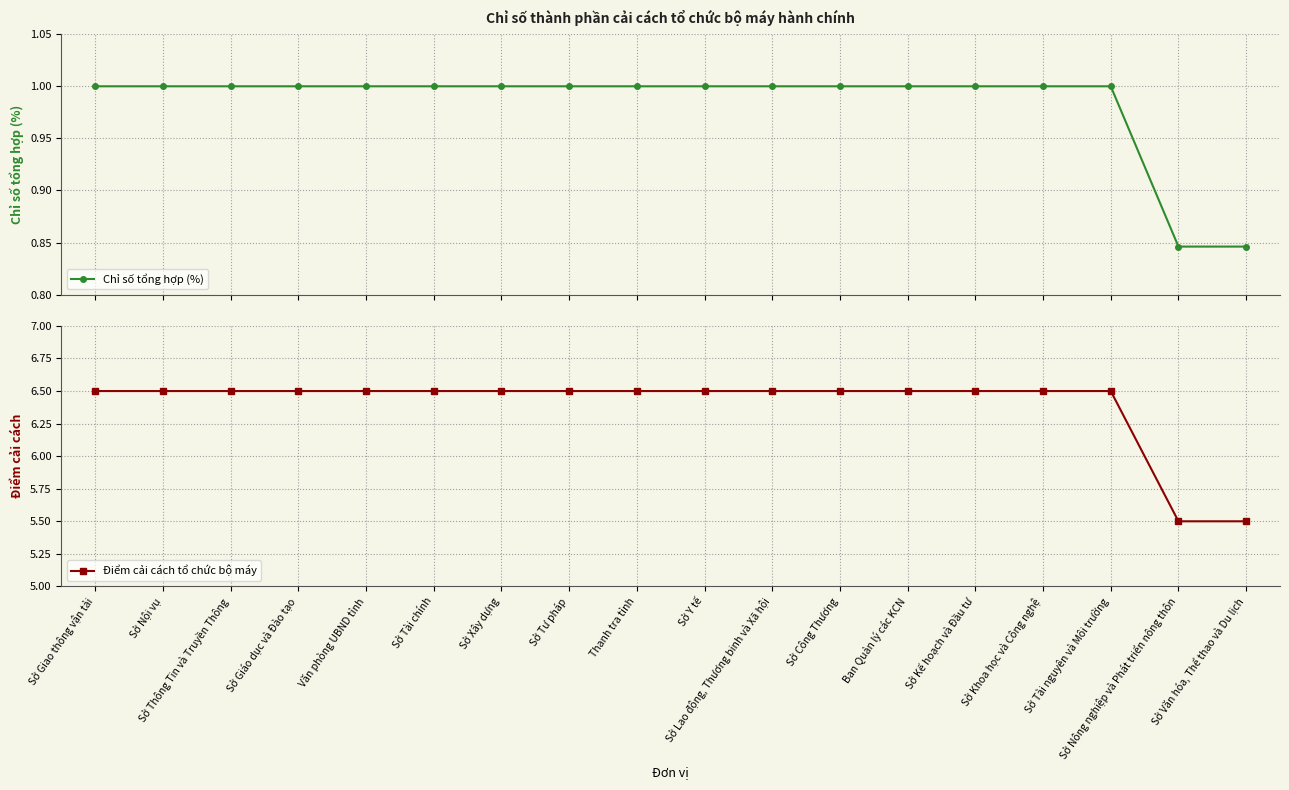

How many values in the Chỉ số tổng hợp (%) series are below 1?

2